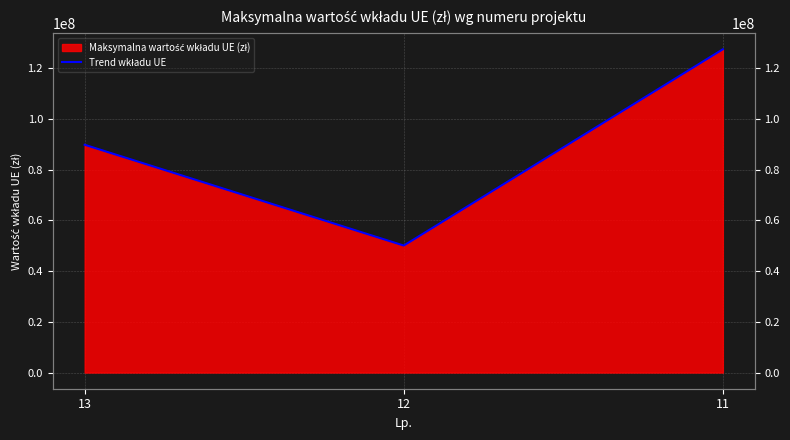

What is the minimum value shown in the chart?

50084349.6